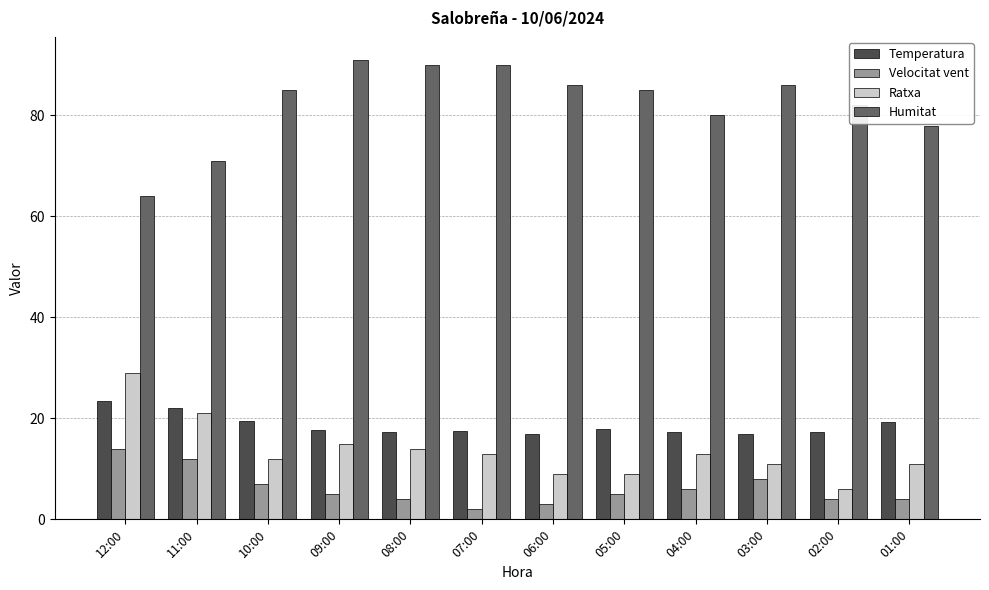

What is the difference between the highest and lowest values at 01:00?

74.0